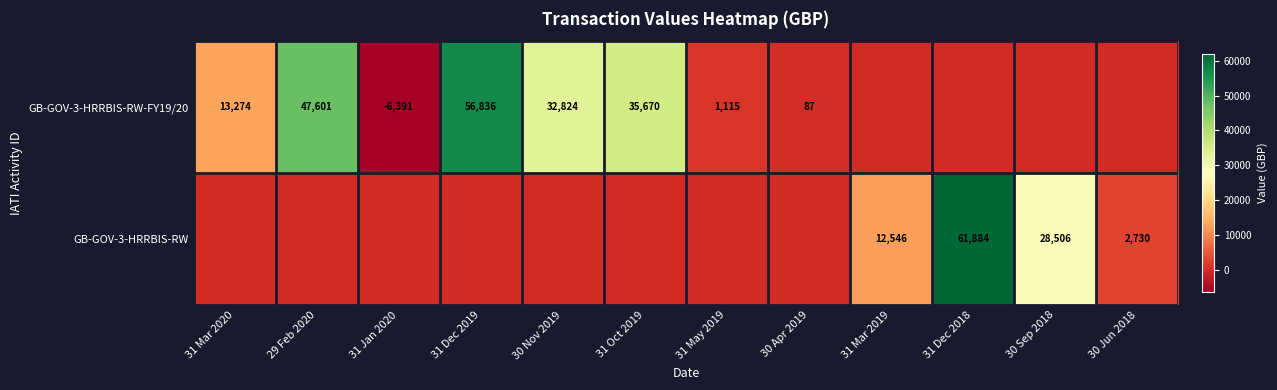

Is it true that GB-GOV-3-HRRBIS-RW-FY19/20 equals -6391 at 31 Jan 2020?

True